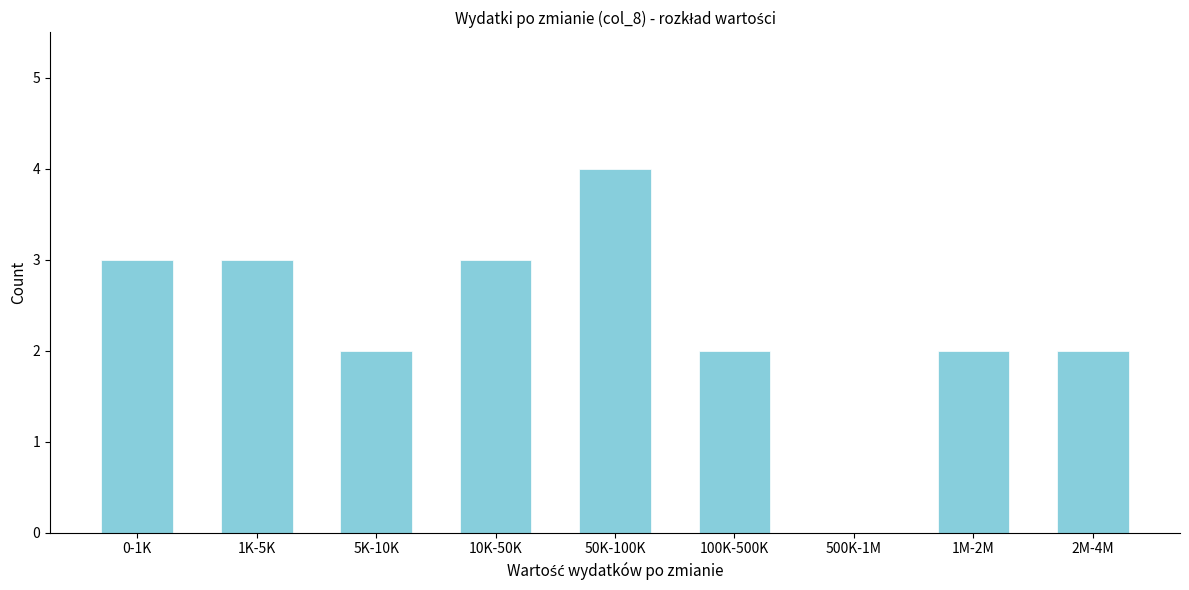

Reading left to right, list all the values displayed in this chart.

0-1K=3	1K-5K=3	5K-10K=2	10K-50K=3	50K-100K=4	100K-500K=2	500K-1M=0	1M-2M=2	2M-4M=2